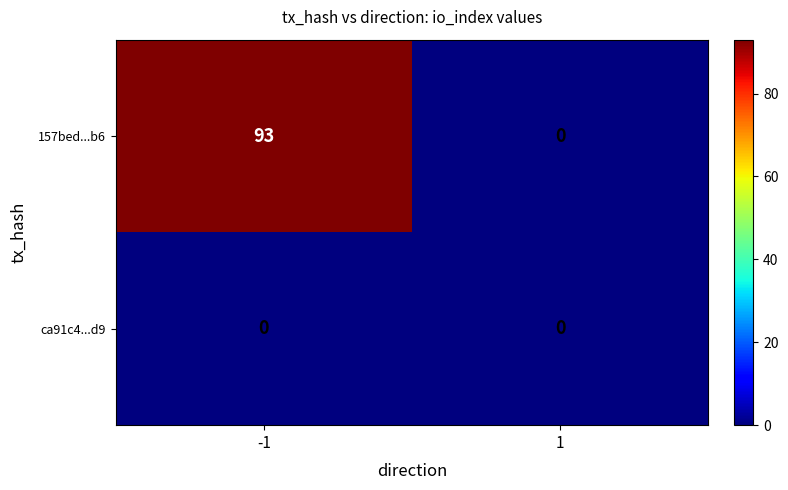

At -1, list the series in order from largest to smallest.

157bed...b6, ca91c4...d9